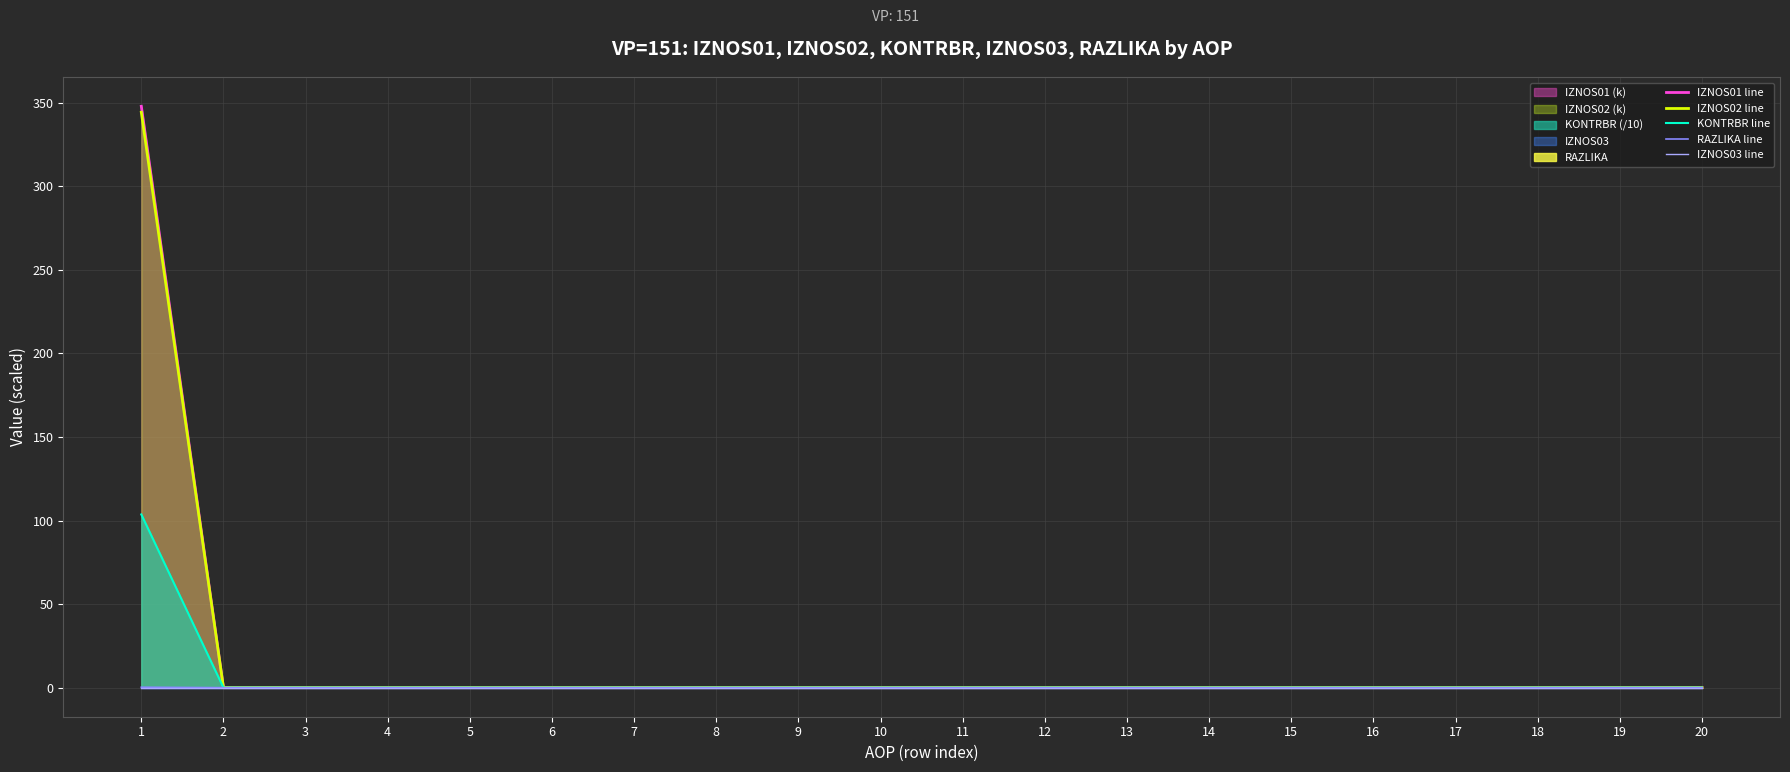

What is the total value across all series at 1?

796.2